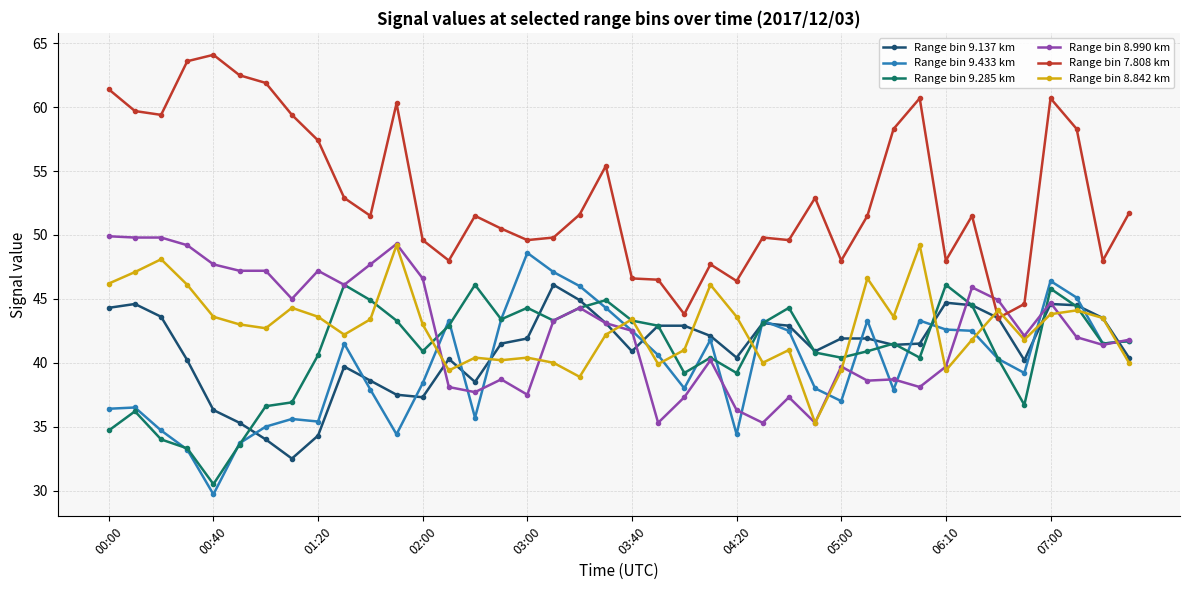

Count the number of data series in this chart.

6